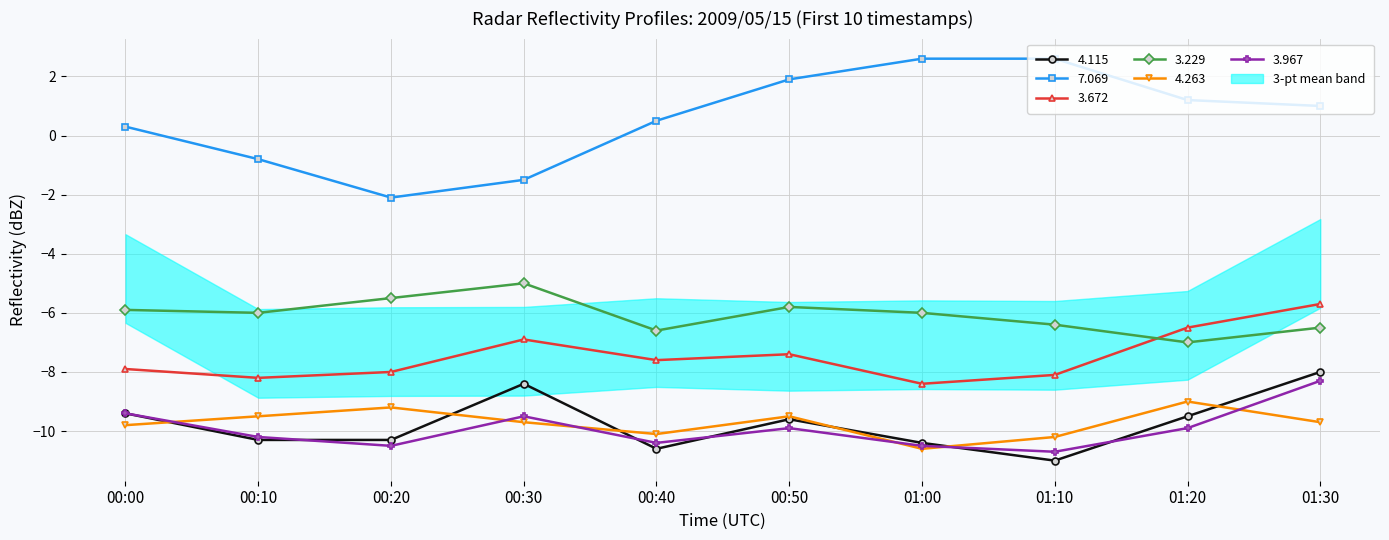

Which category has the highest value in the 4.115 series?

01:30